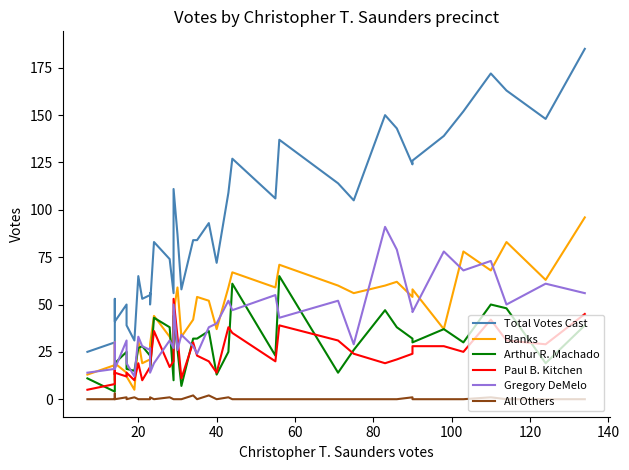

How many intersections are there between Gregory DeMelo and Arthur R. Machado?

12